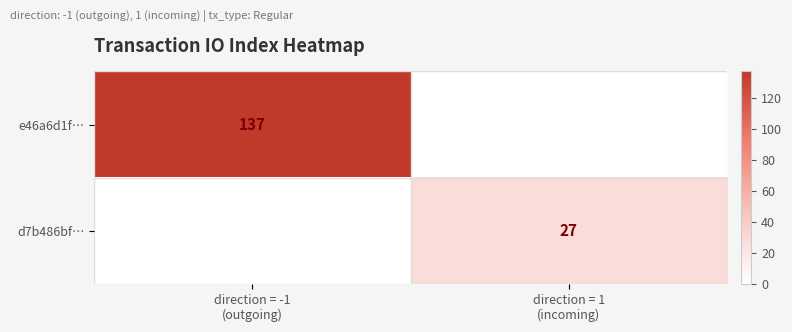

List the series in order of their peak value, lowest first.

d7b486bf…, e46a6d1f…